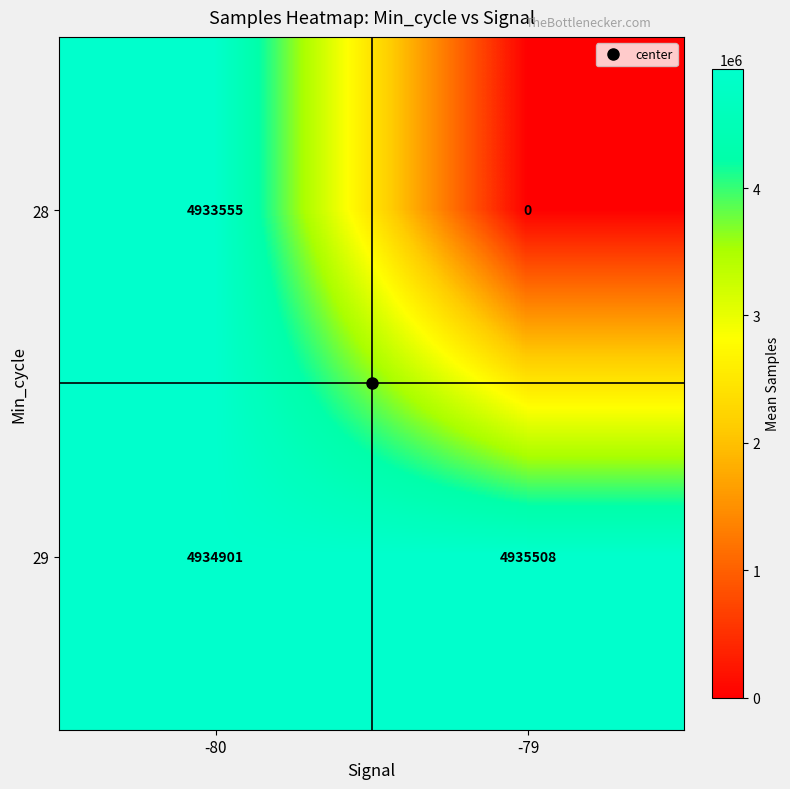

Count the number of data series in this chart.

2